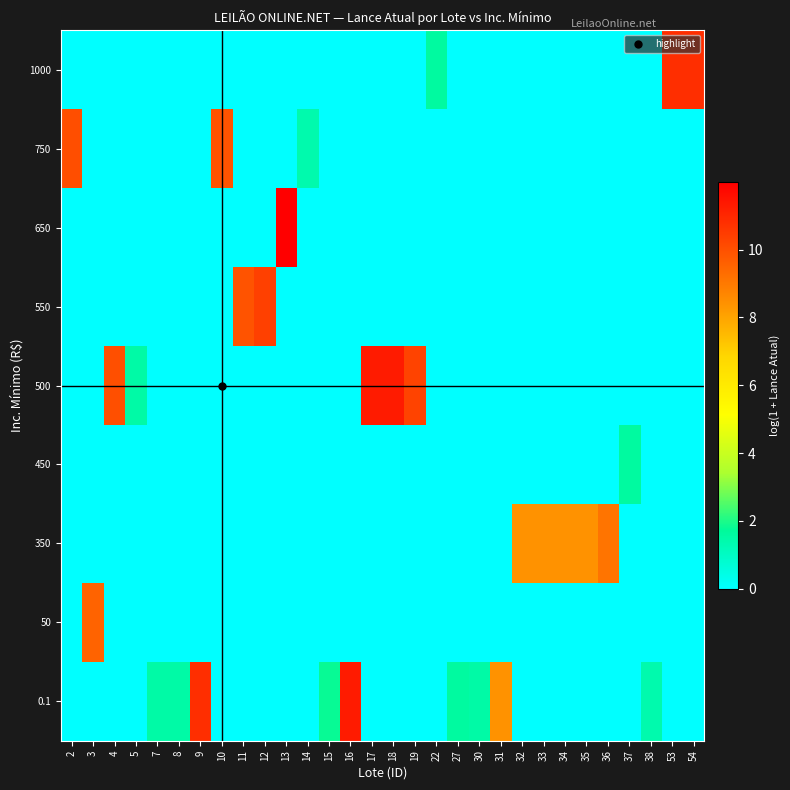

What is the difference between the highest and lowest values at 12?

10.4